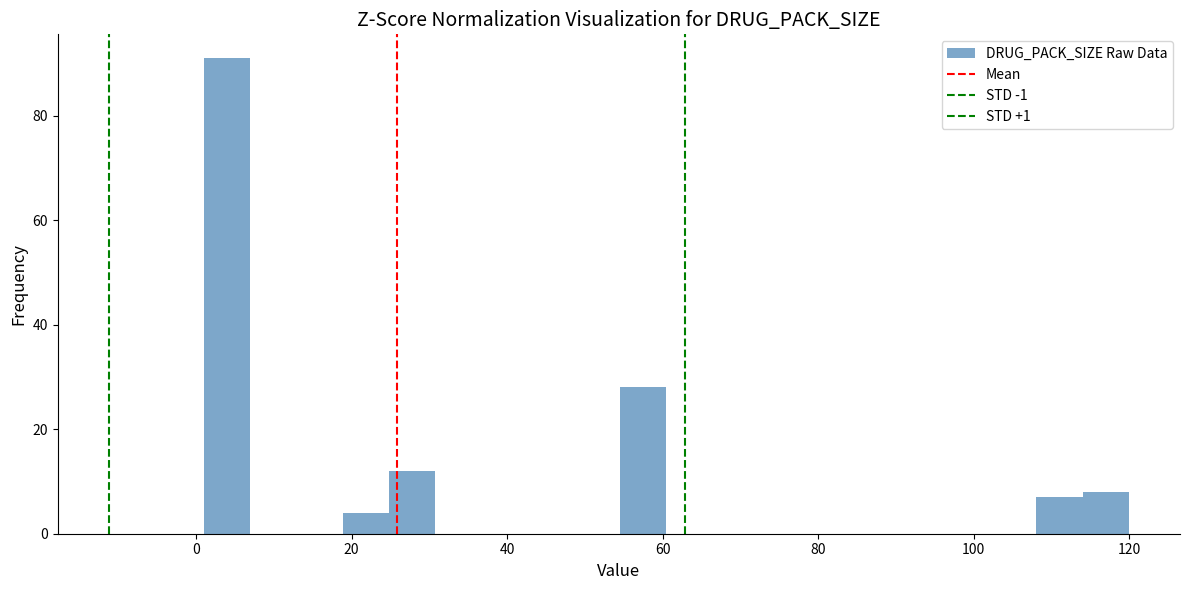

Around what value on the x-axis is the tallest bar? Give the approximate position of its centre, as read against the axis.

4